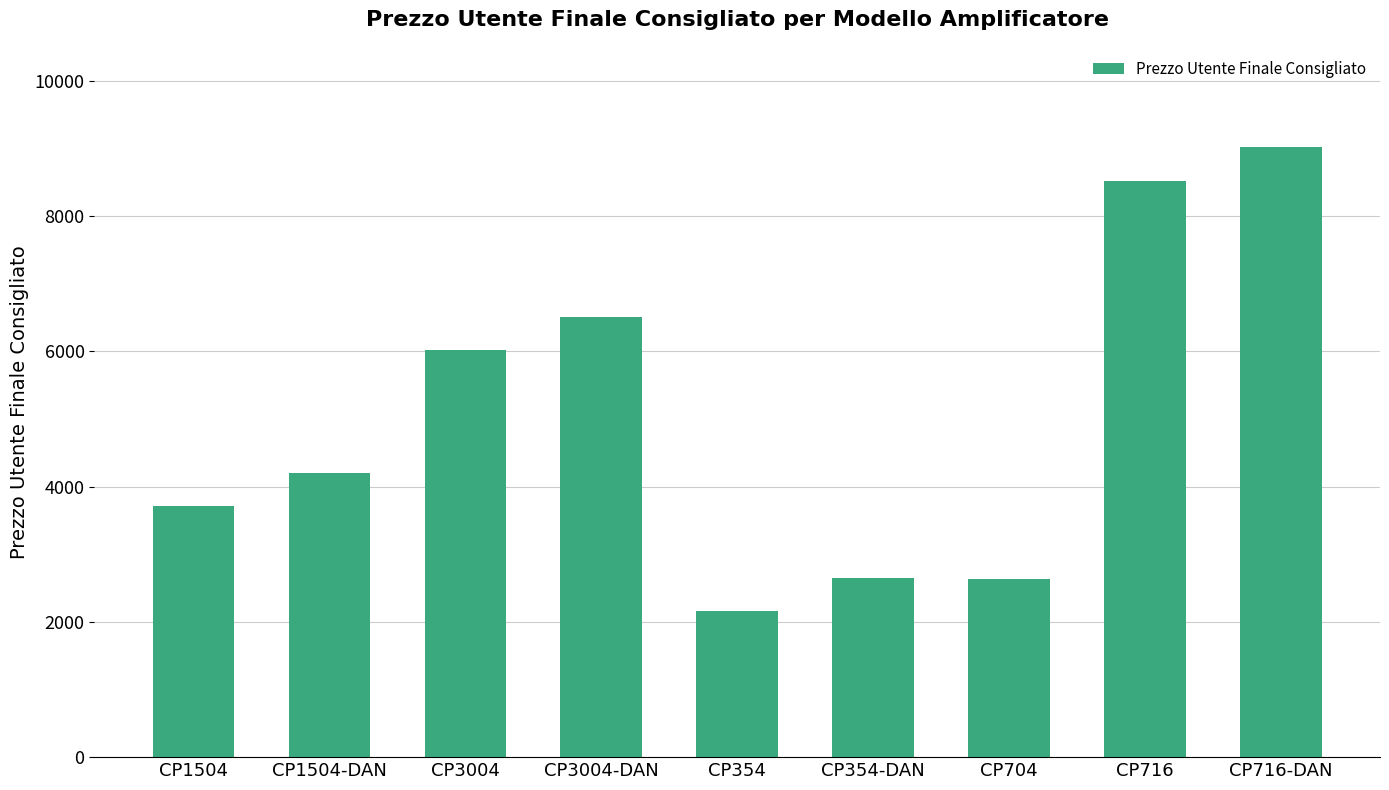

True or false: the data shows 3000 at CP716-DAN.

False